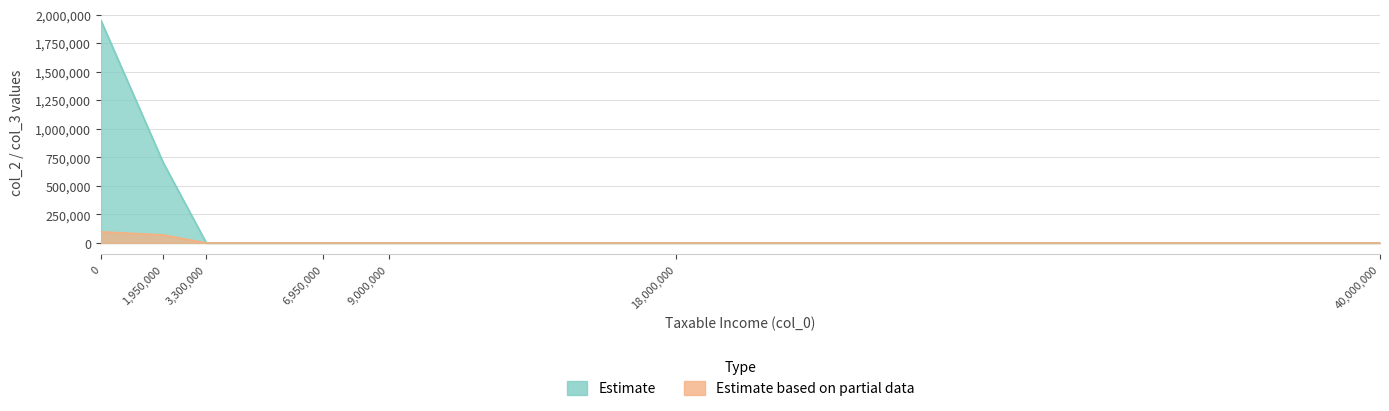

The col_2 series shows 1203760 at 1950000. True or false?

False